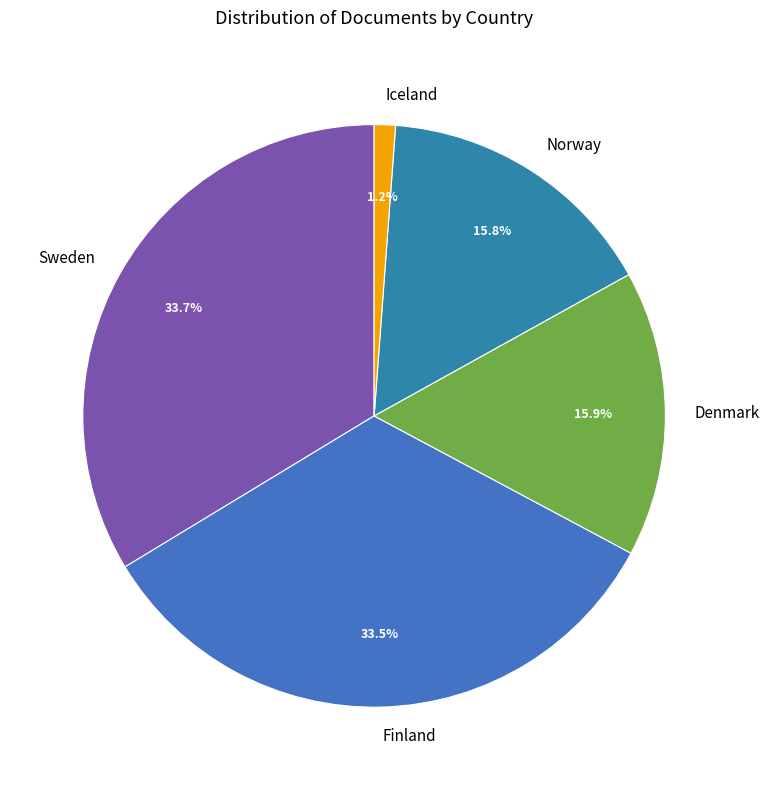

Count the number of slices in the pie.

5